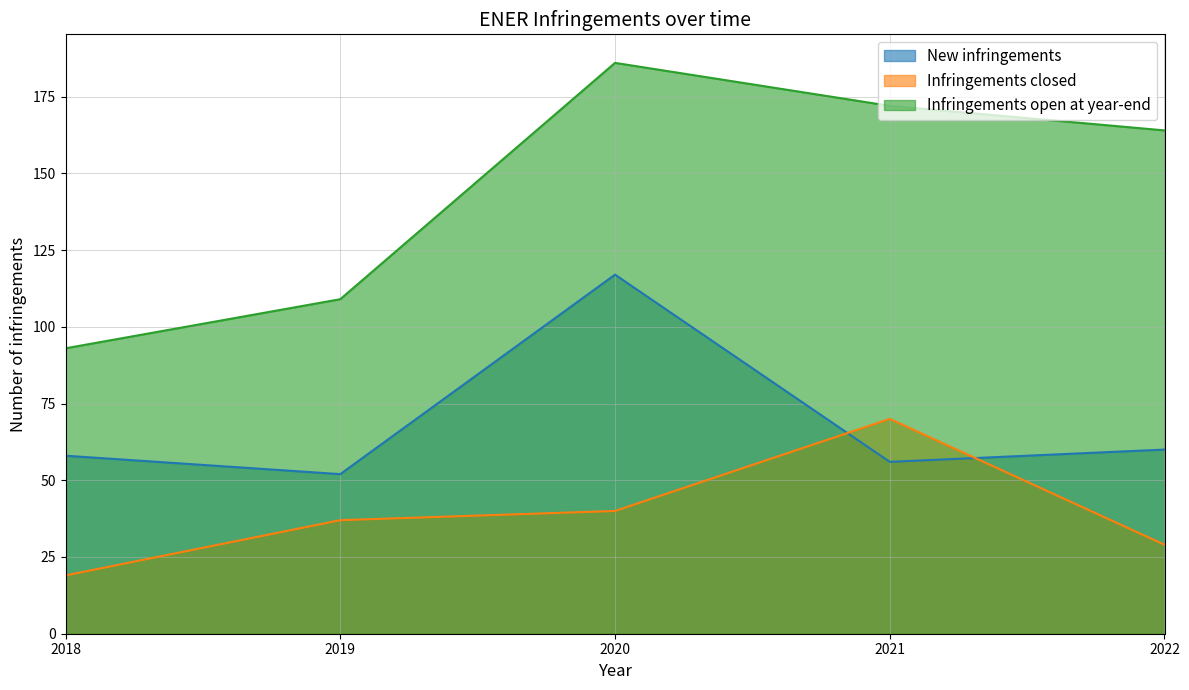

What is the approximate value of New infringements at 2022, to the nearest 5?

60